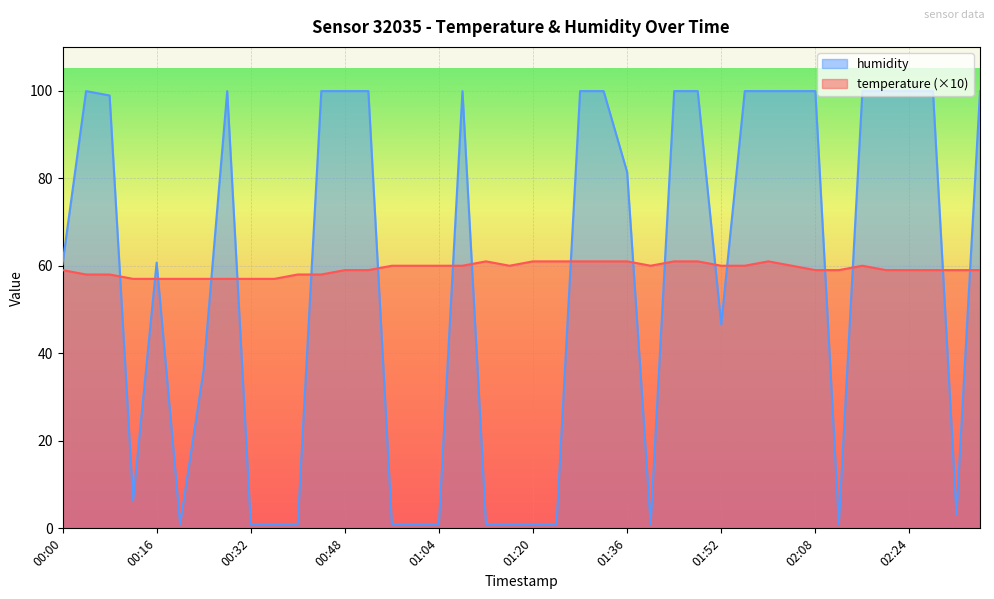

At which label does temperature first exceed 59?

00:56